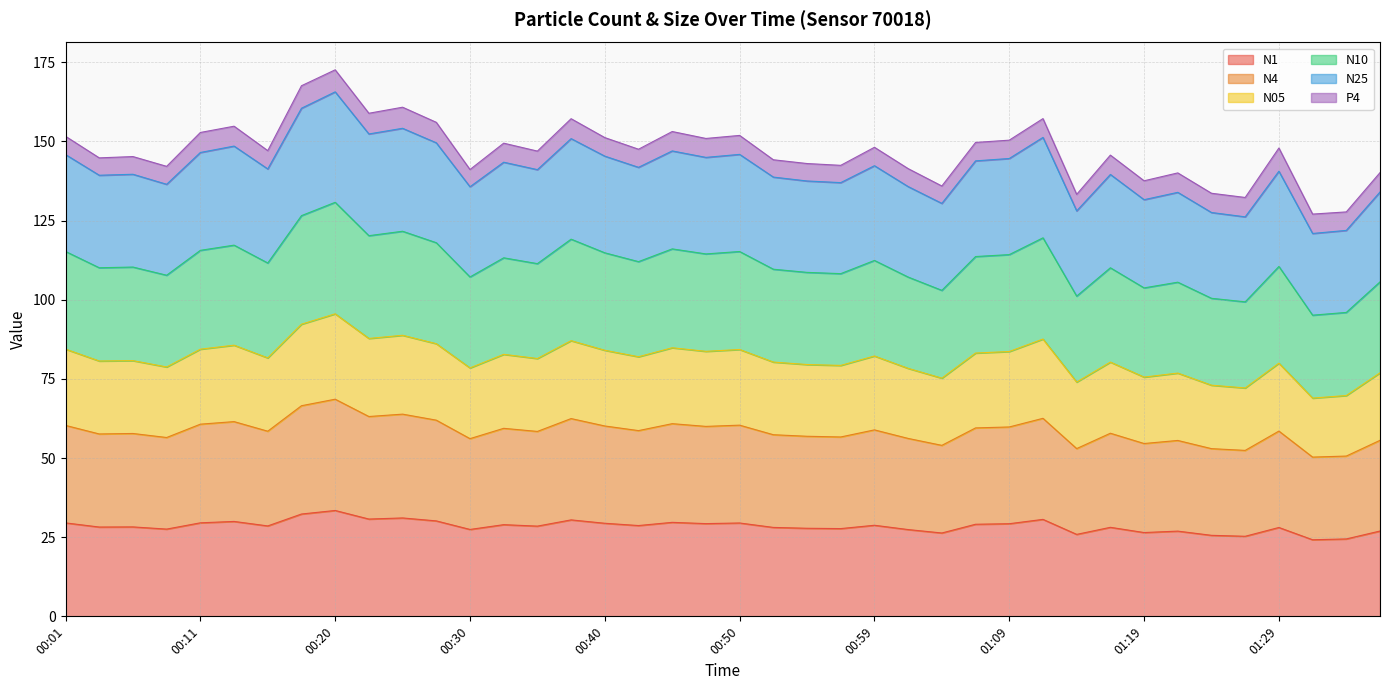

True or false: N1 and N10 intersect in this chart.

False